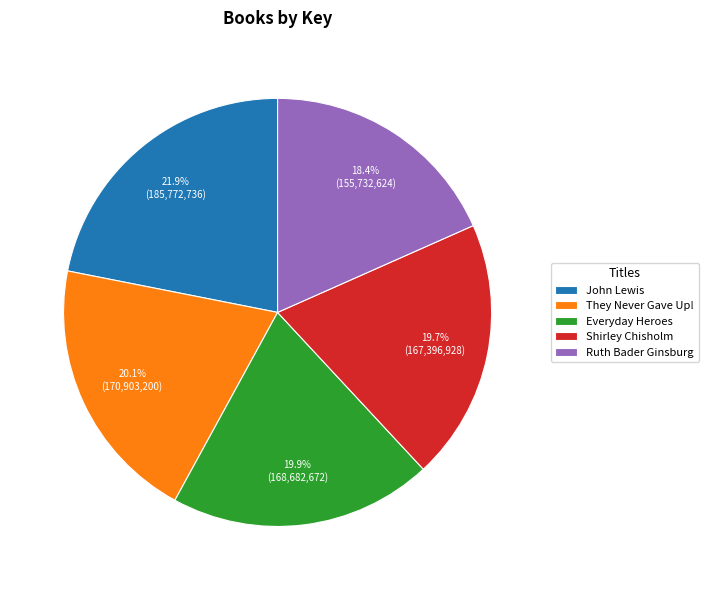

True or false: Ruth Bader Ginsburg accounts for 18% of the total.

True